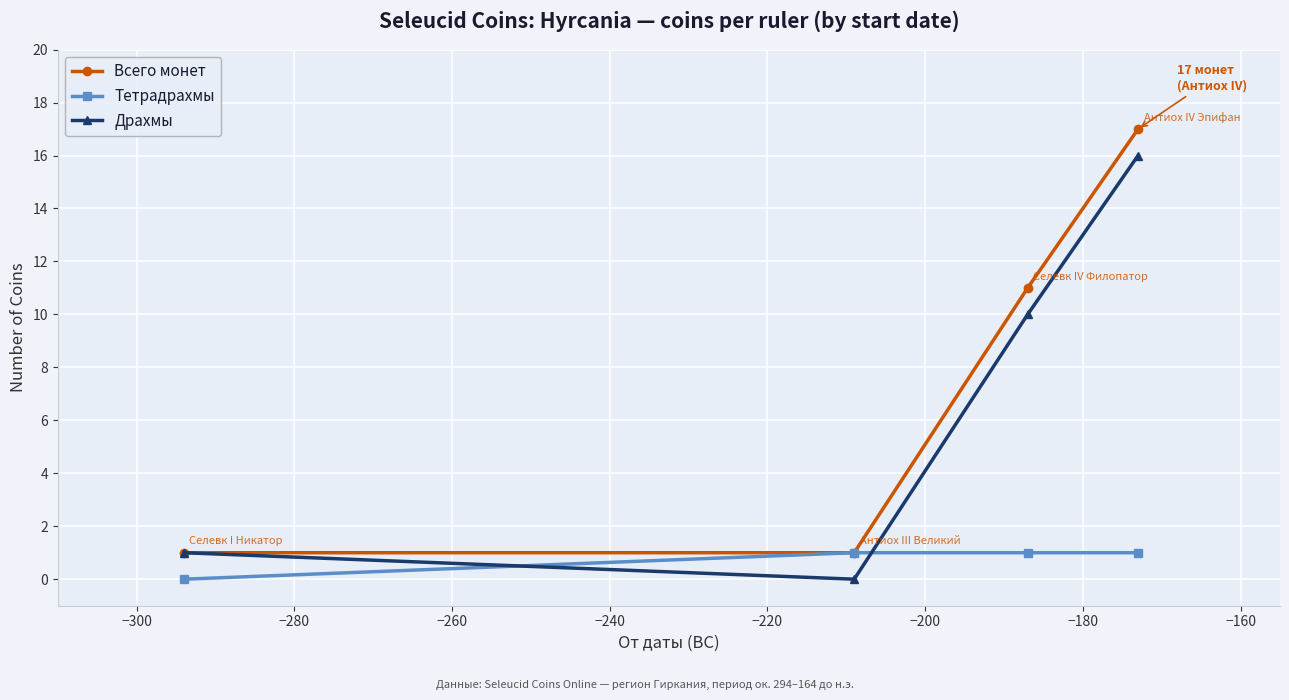

True or false: Драхмы has more than 0 points higher than both neighbors.

False